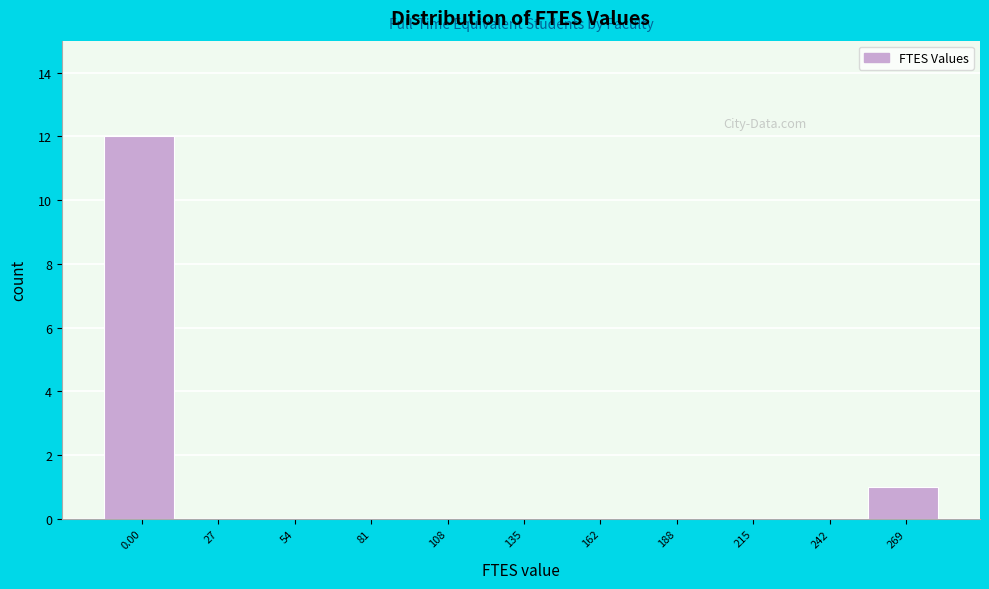

Reading left to right, transcribe all the data shown in this chart.

0.00=12	27=0	54=0	81=0	108=0	135=0	162=0	188=0	215=0	242=0	269=1